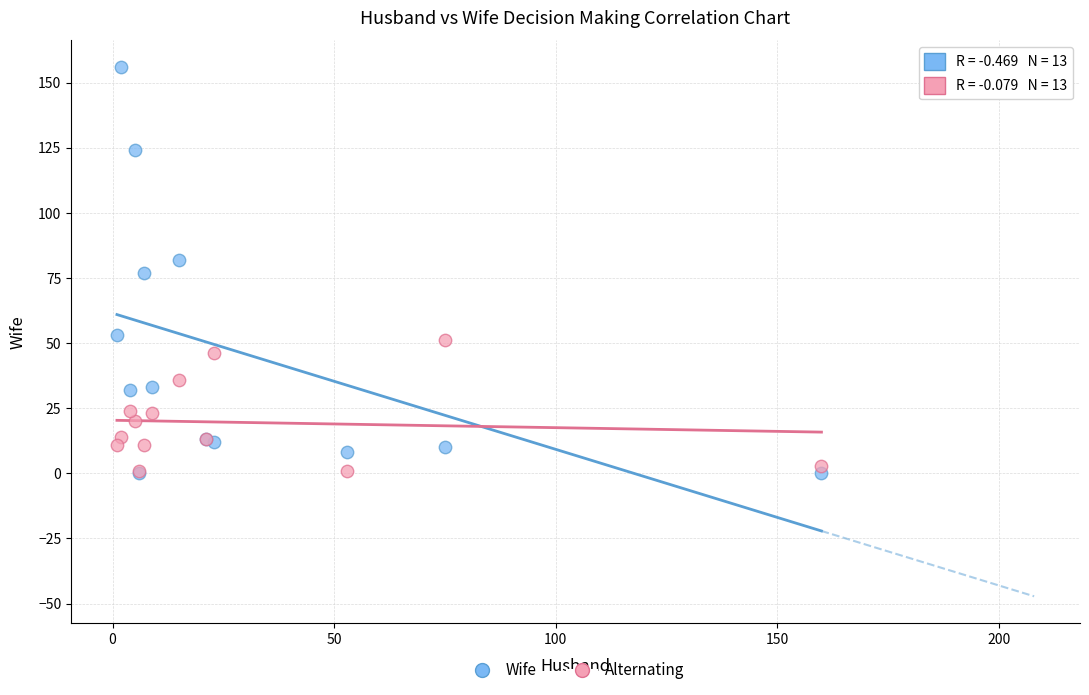

Which series contains the highest Y value?

Wife